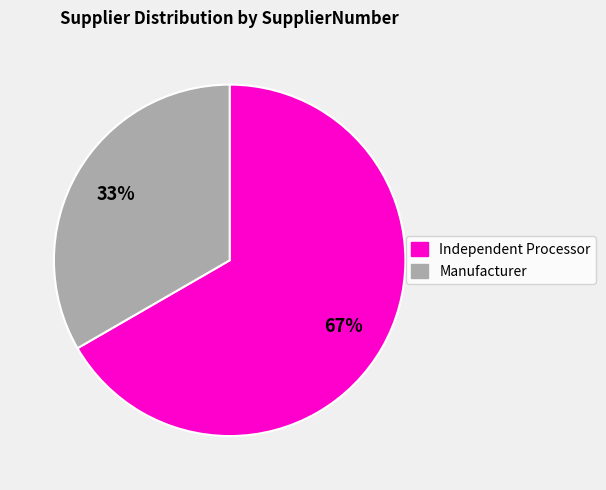

Is there any slice that represents more than half of the pie?

Yes